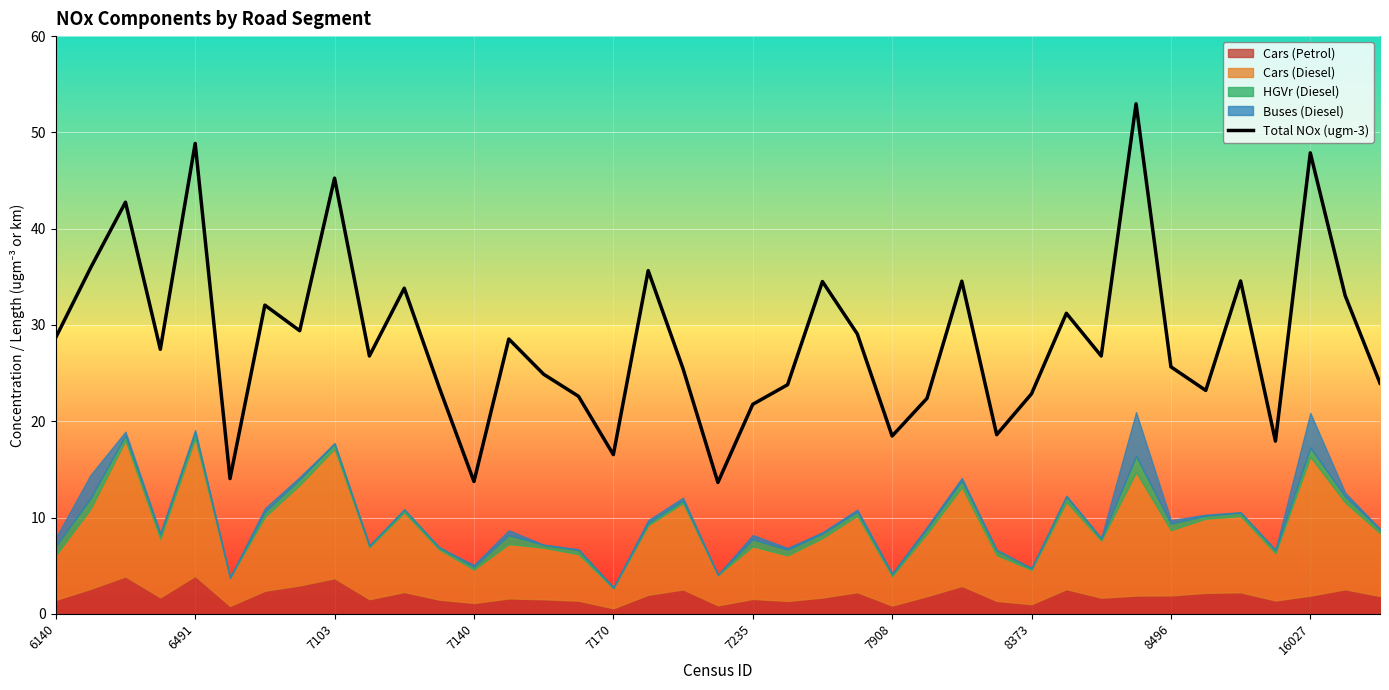

What is the lowest value of the Total NOx (ugm-3) series?

13.6